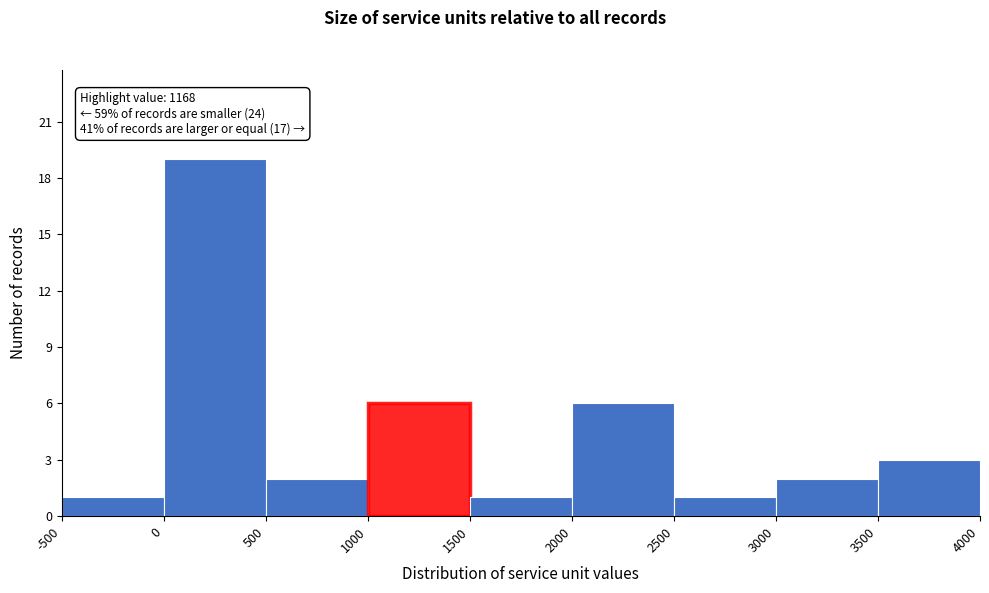

Which range on the x-axis has the tallest bar?

0 to 500